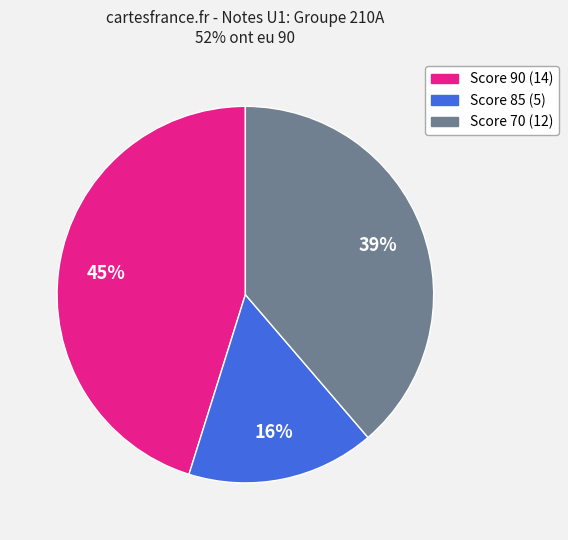

Is there any slice that represents more than half of the pie?

No